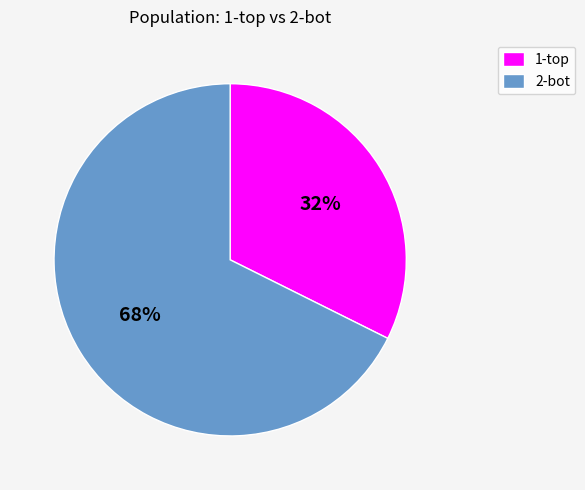

How many slices are in this pie chart?

2